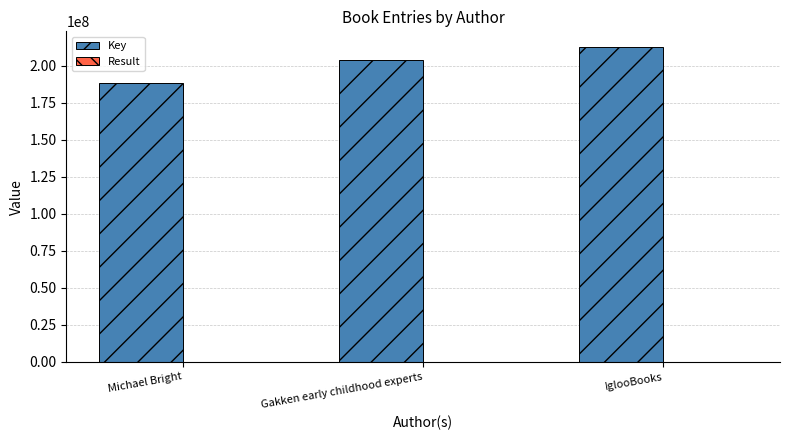

True or false: Key has a value of 204043807.0 at Gakken early childhood experts.

True